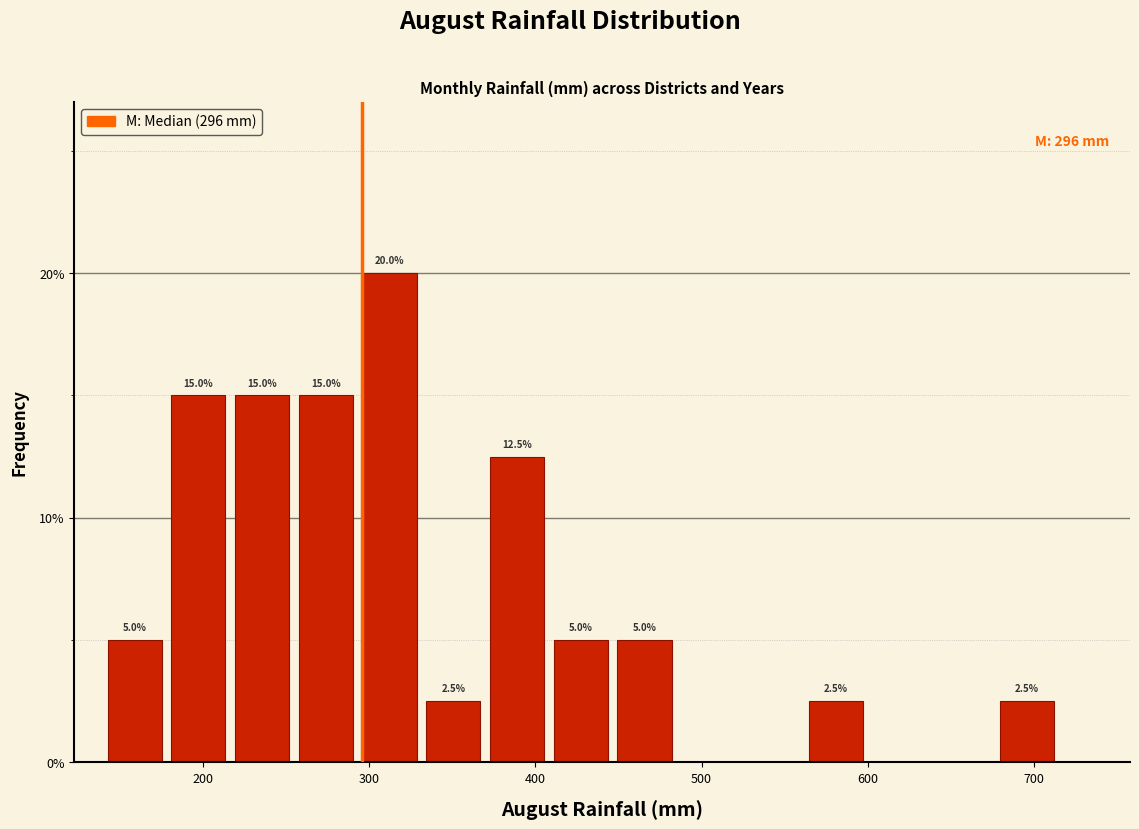

Read against the x-axis, roughly where is the centre of the tallest bar?

310